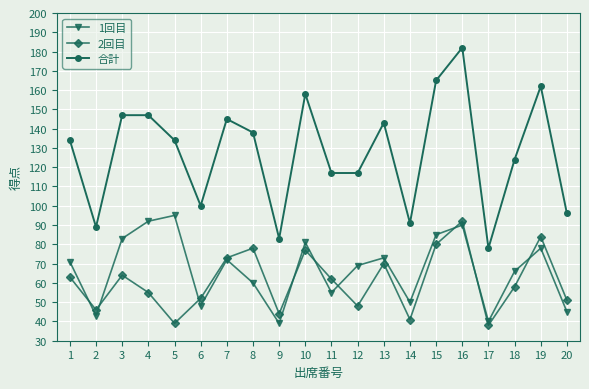

The 2回目 series shows 59 at 14. True or false?

False